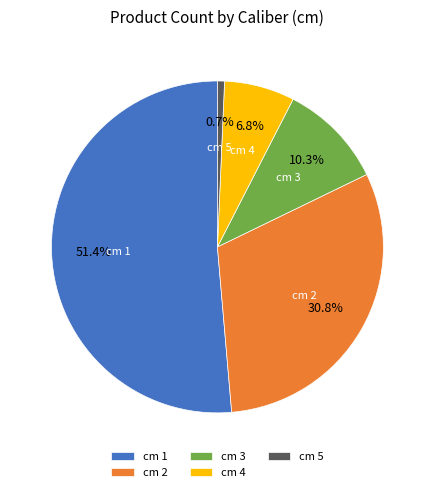

What is the smallest slice in the pie chart?

cm 5